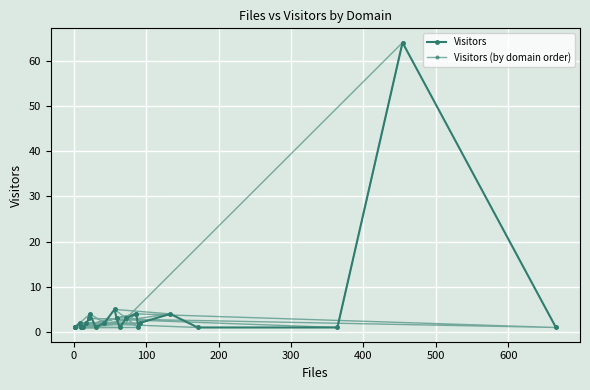

Count the number of data series in this chart.

2